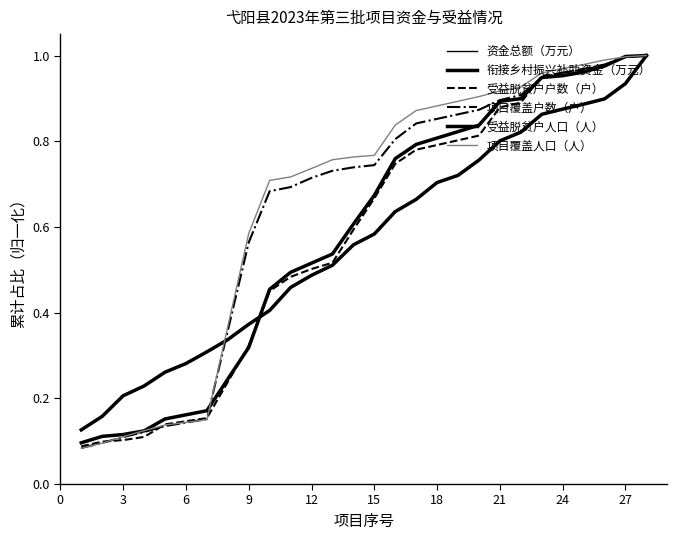

Is this an area chart (filled region under the line)?

No